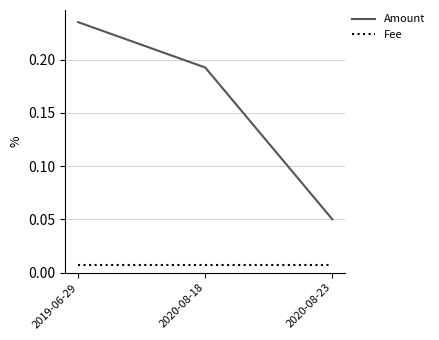

How many categories are shown in the chart?

3